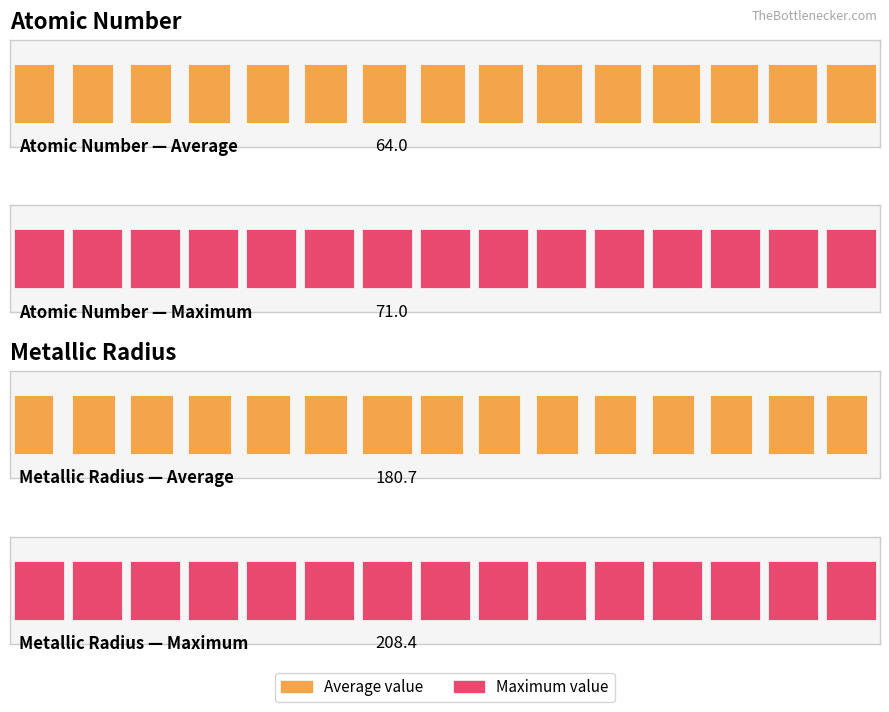

What is the difference between the maximum and minimum values in the Atomic number series?

14.0